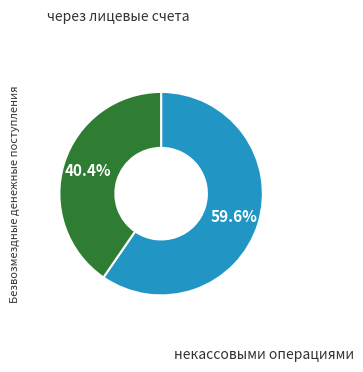

Is there any slice that represents more than half of the pie?

Yes